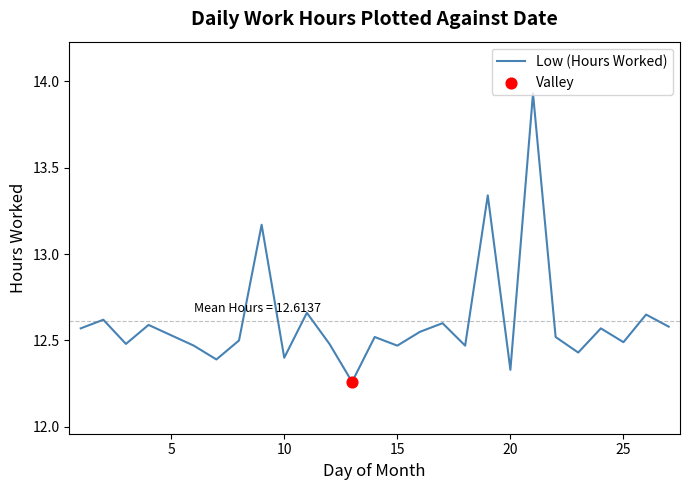

What is the difference between the maximum and minimum values?

1.7